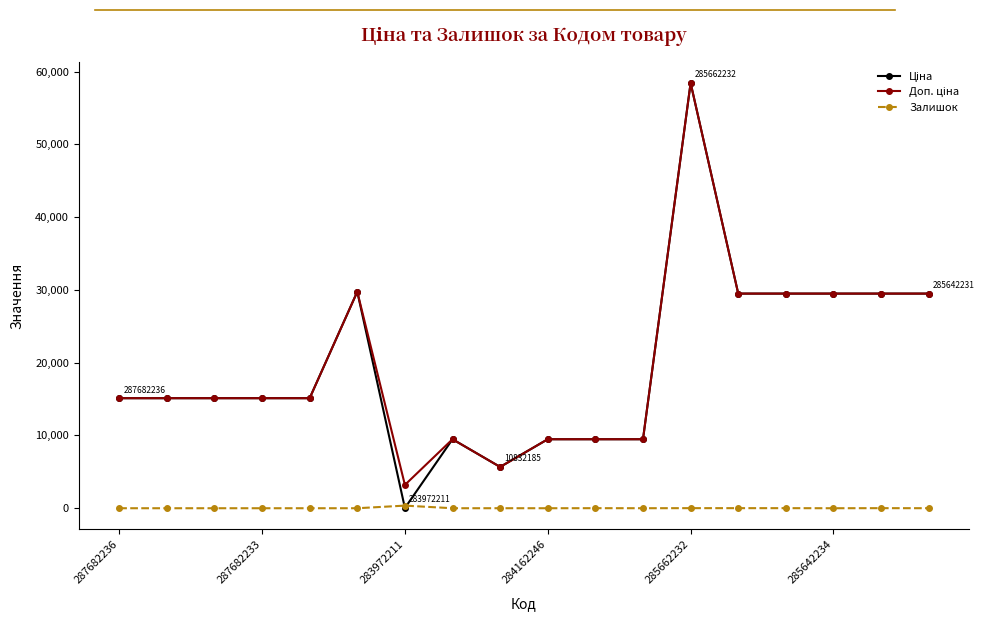

What is the greatest value displayed?

58426.5